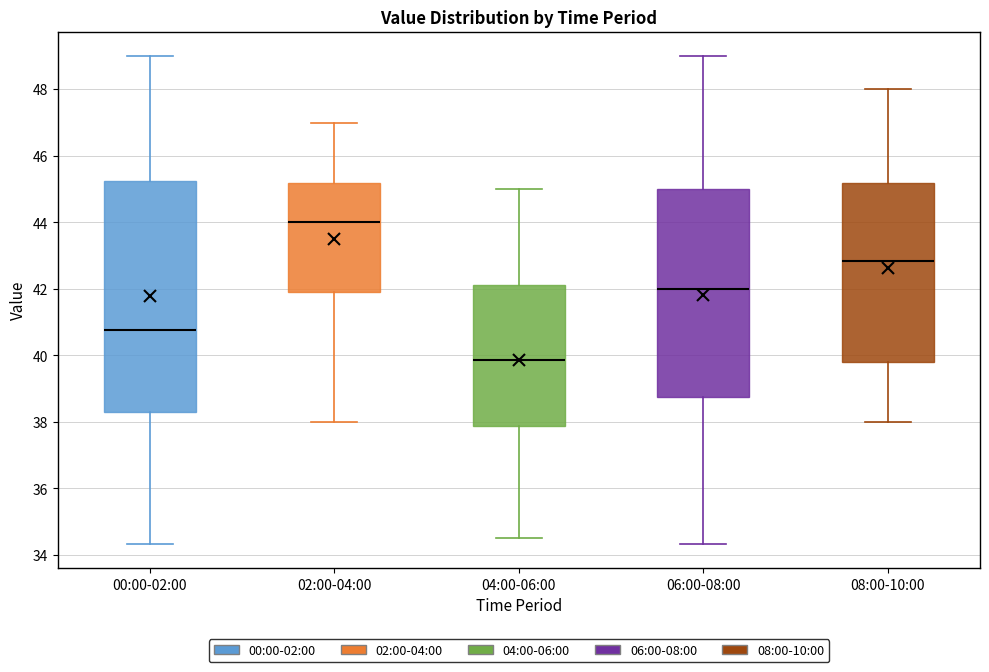

Which box is the tallest, from its lower edge to its upper edge?

00:00-02:00